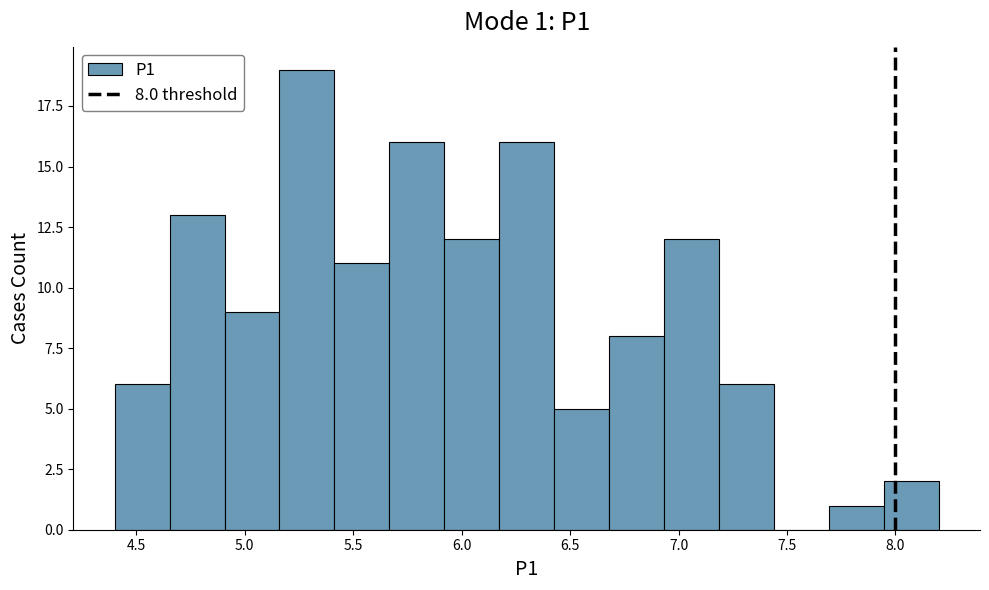

Which range on the x-axis has the tallest bar?

5.15 to 5.40